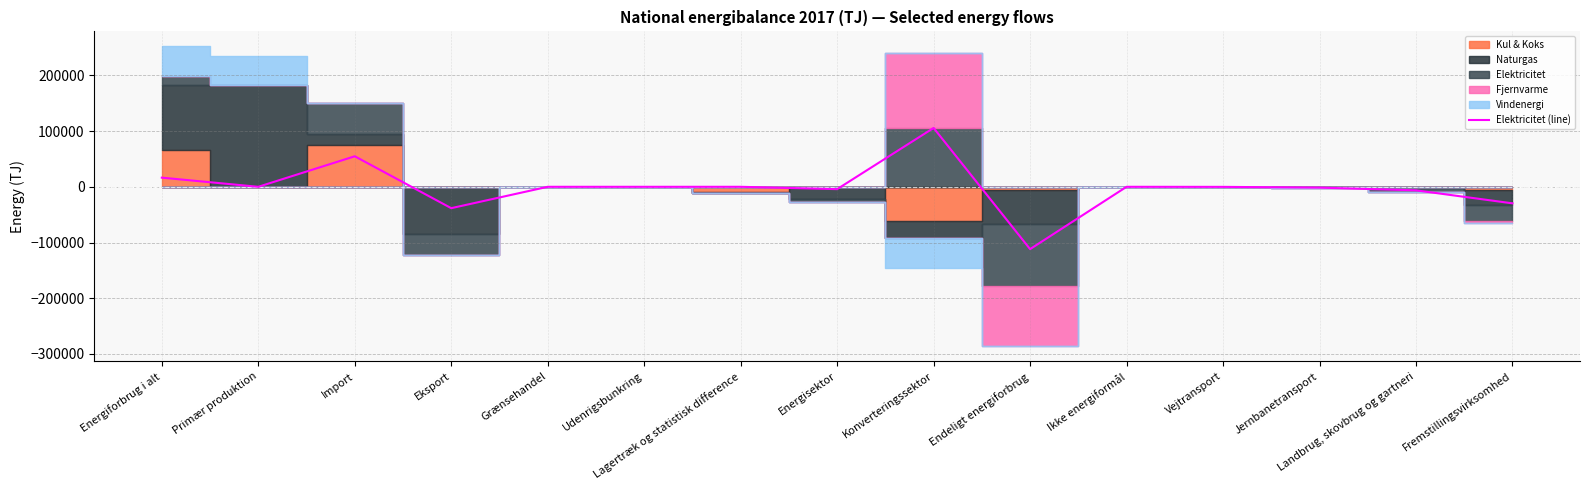

Does the chart display data point markers on the line(s)?

No